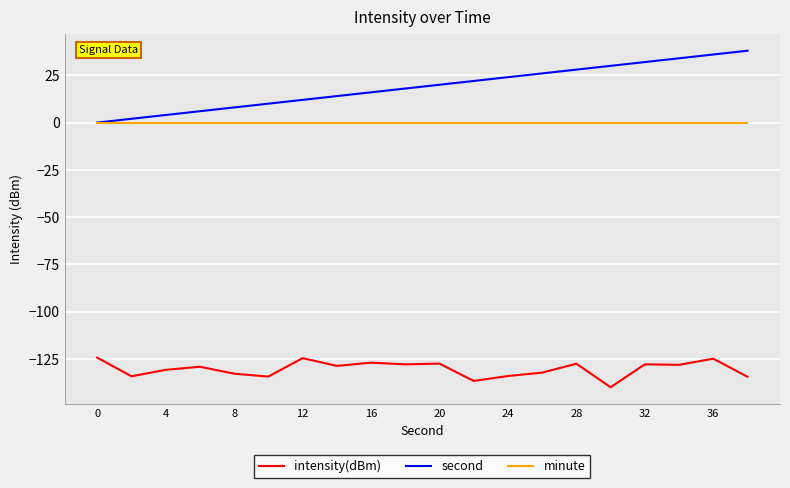

True or false: intensity(dBm) and second intersect in this chart.

False